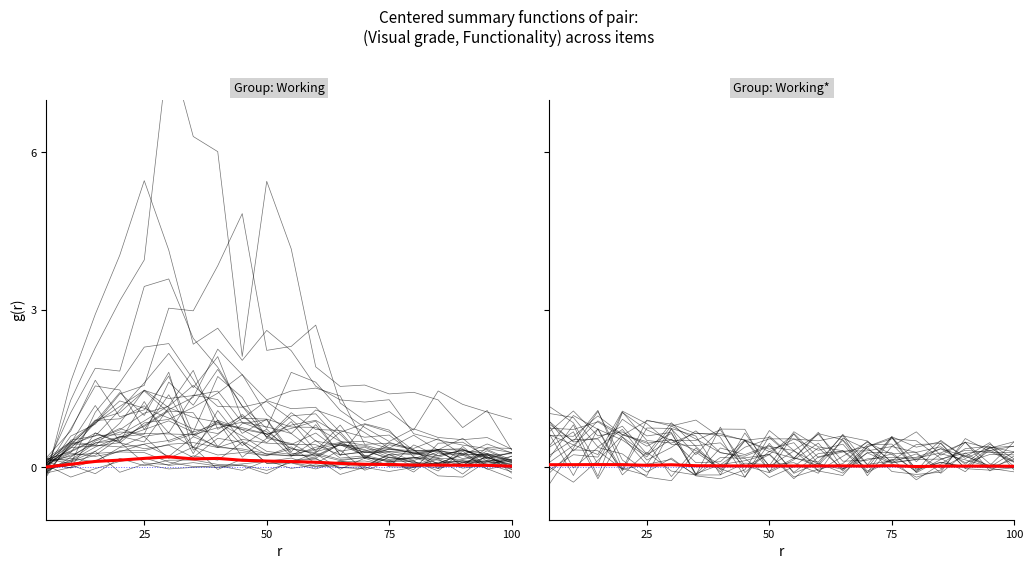

Which series has the widest spread of values?

Working